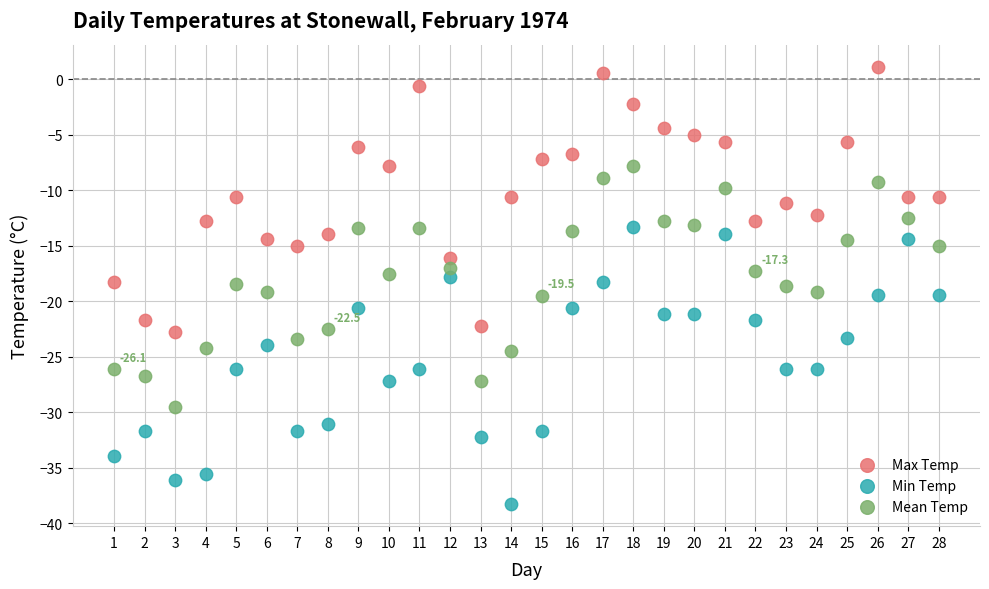

Which series contains the lowest Y value?

Min Temp